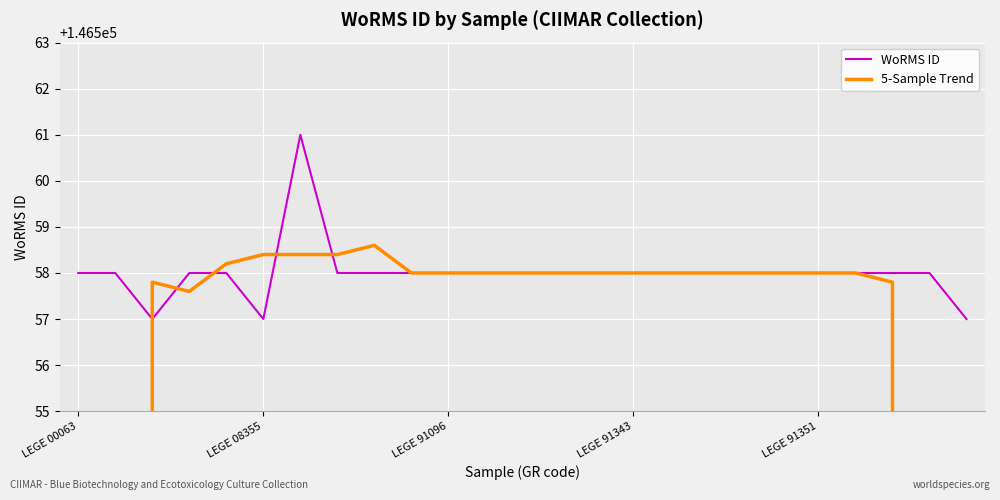

Which has a higher value, 11 or LEGE 91343?

11